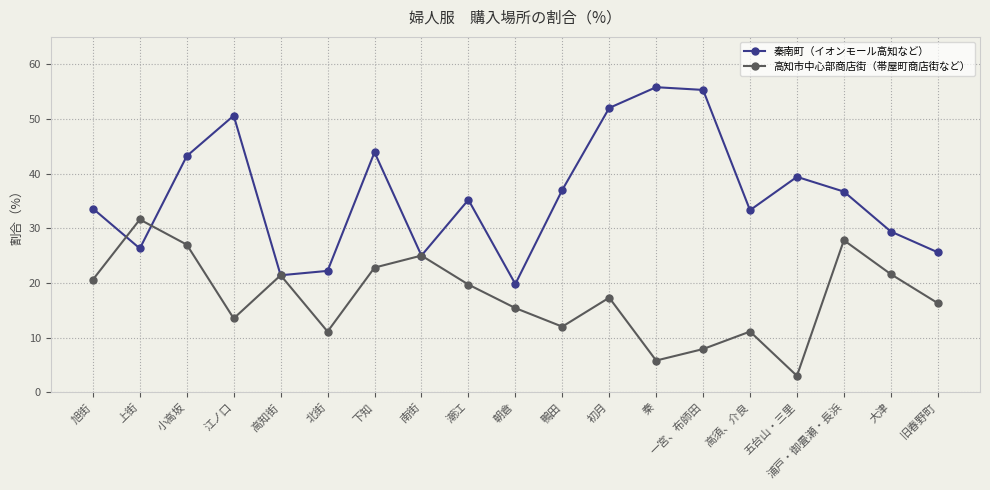

Does the chart display data point markers on the line(s)?

Yes